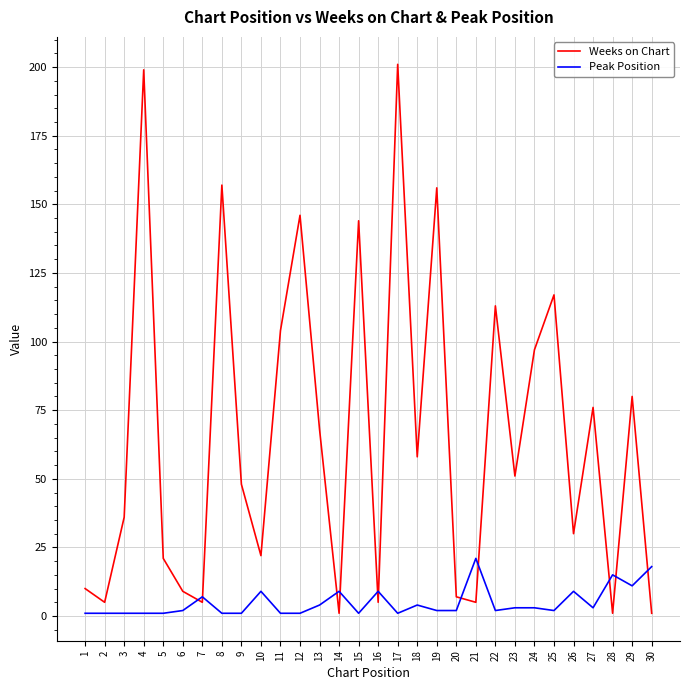

What are all the series names shown in the legend?

Weeks on Chart, Peak Position